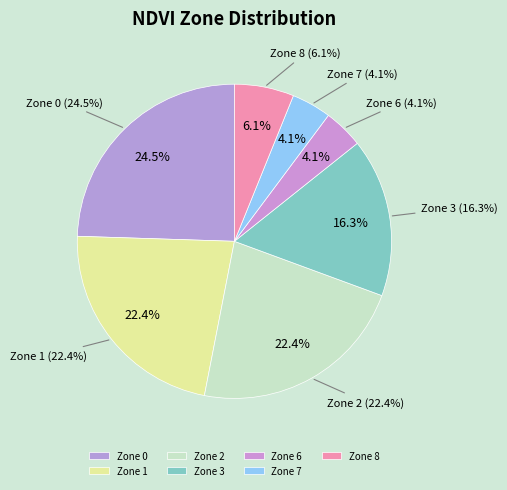

Which category has the smallest portion of the pie?

Zone 6